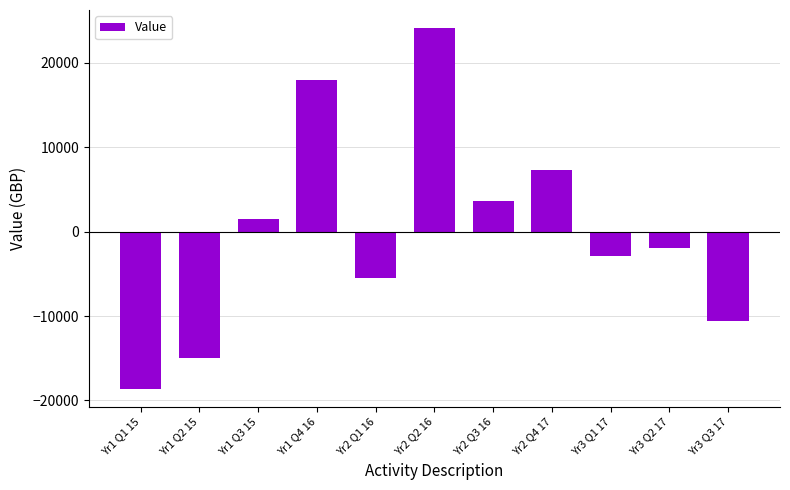

What is the difference between the values at Yr1 Q4 16 and Yr2 Q4 17?

10744.2